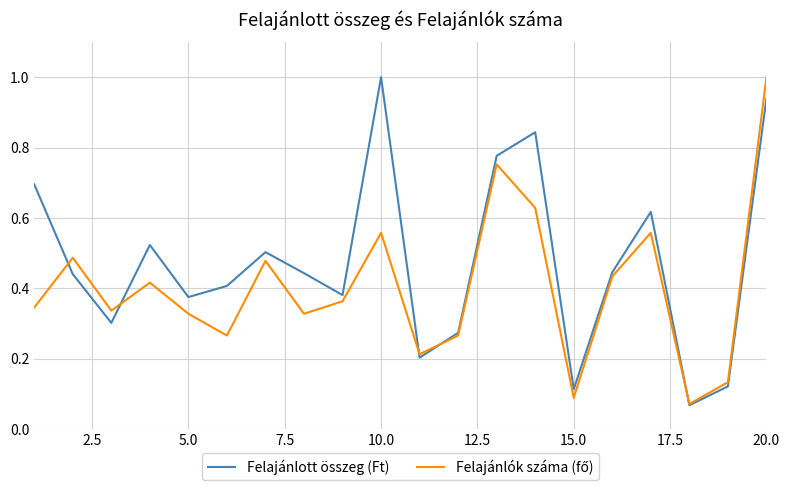

What is the greatest value displayed?

1.0